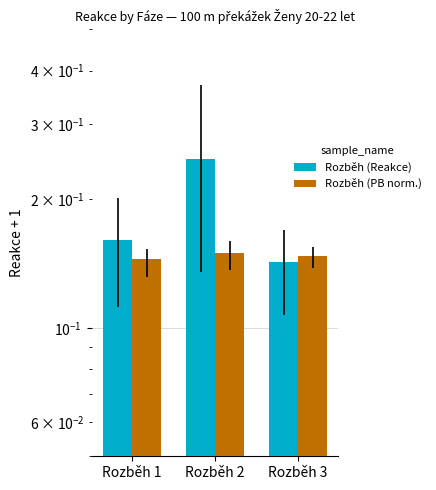

Read the Rozběh (PB norm.) value at Rozběh 2.

0.1